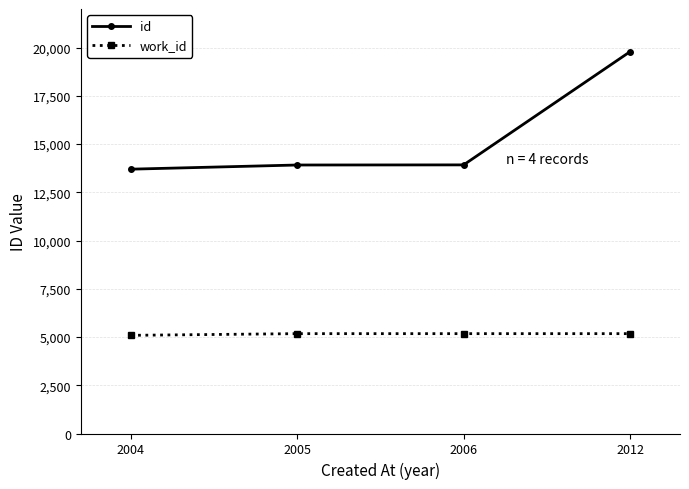

What is the sum of all id values?

61323